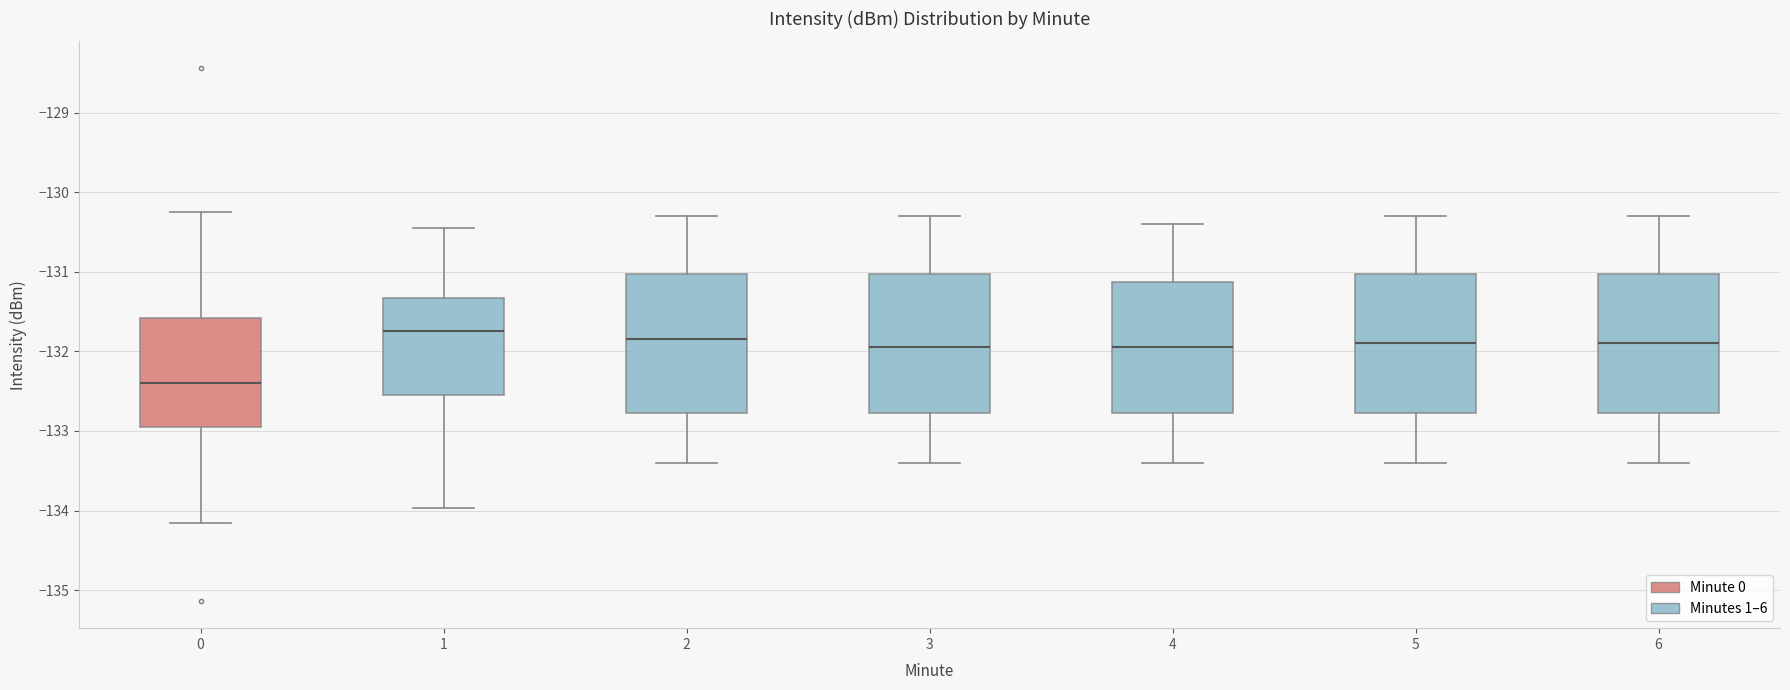

Reading left to right, read every box against the y-axis: the position of its median line, the range the box covers, and the ends of its whiskers. The values are not printed on the chart, so give them approximately, as read against the axis.

0: median -132.4, box -133.0 to -131.6, whiskers -134.2 to -130.3
1: median -131.7, box -132.5 to -131.3, whiskers -134.0 to -130.5
2: median -131.8, box -132.8 to -131.0, whiskers -133.4 to -130.3
3: median -131.9, box -132.8 to -131.0, whiskers -133.4 to -130.3
4: median -131.9, box -132.8 to -131.1, whiskers -133.4 to -130.4
5: median -131.9, box -132.8 to -131.0, whiskers -133.4 to -130.3
6: median -131.9, box -132.8 to -131.0, whiskers -133.4 to -130.3